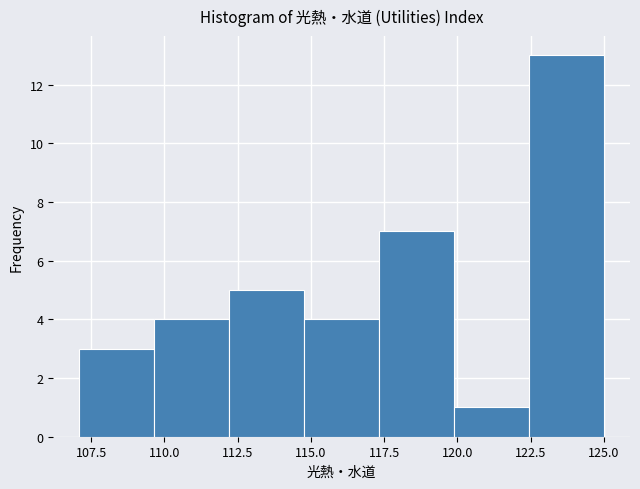

Reading left to right, transcribe this chart: for each bar, give the range it covers on the x-axis and its height. Neither the bar edges nor the heights are printed on the chart, so give them approximately, as read against the axes.

107.0 to 109.5: 3
109.5 to 112.0: 4
112.0 to 115.0: 5
115.0 to 117.5: 4
117.5 to 120.0: 7
120.0 to 122.5: 1
122.5 to 125.0: 13